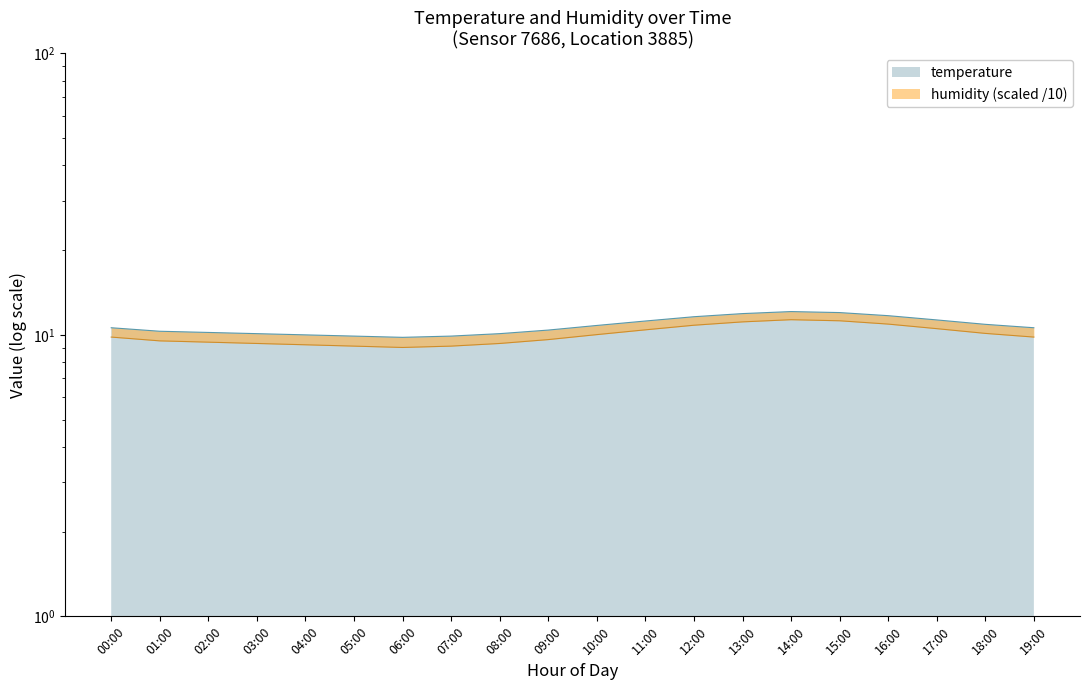

Rank the categories by value from highest to lowest.

14:00, 15:00, 13:00, 16:00, 12:00, 17:00, 11:00, 18:00, 10:00, 00:00, 19:00, 09:00, 01:00, 02:00, 03:00, 08:00, 04:00, 05:00, 07:00, 06:00